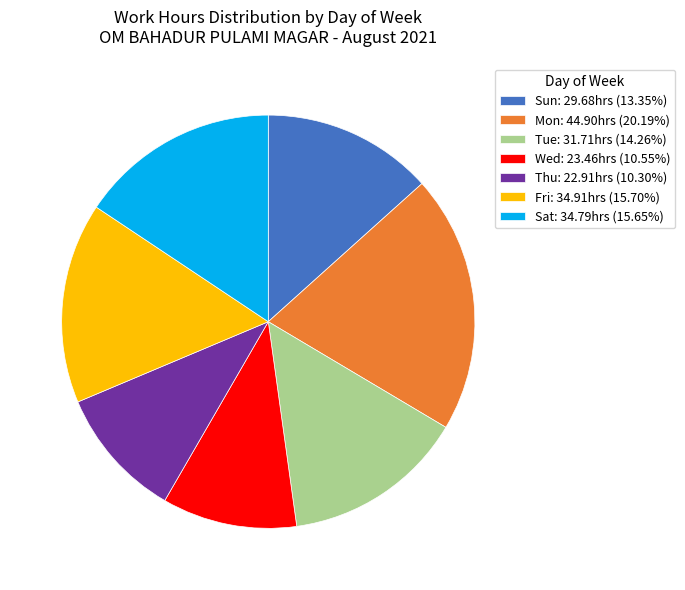

Count the number of slices in the pie.

7